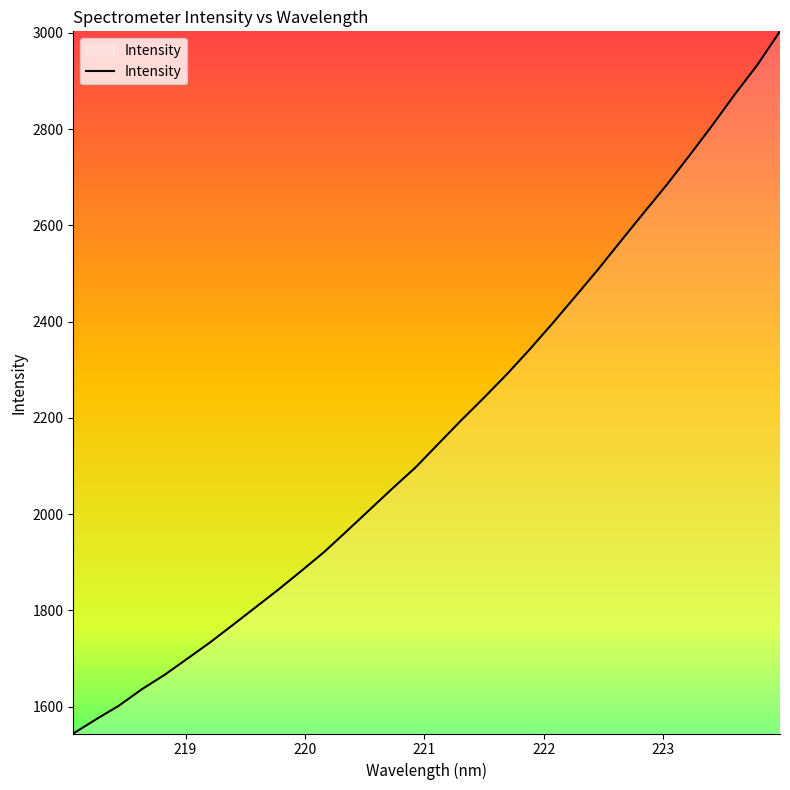

True or false: there are more than 0 points higher than both neighbors.

False